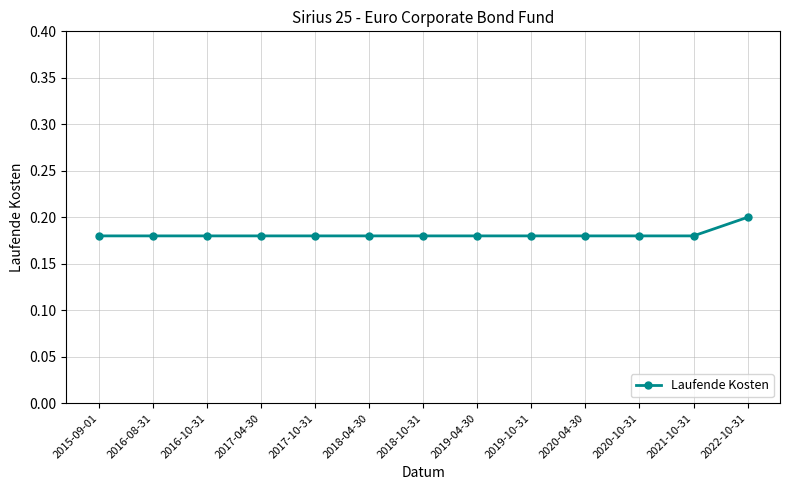

How many values are between 0 and 1?

13